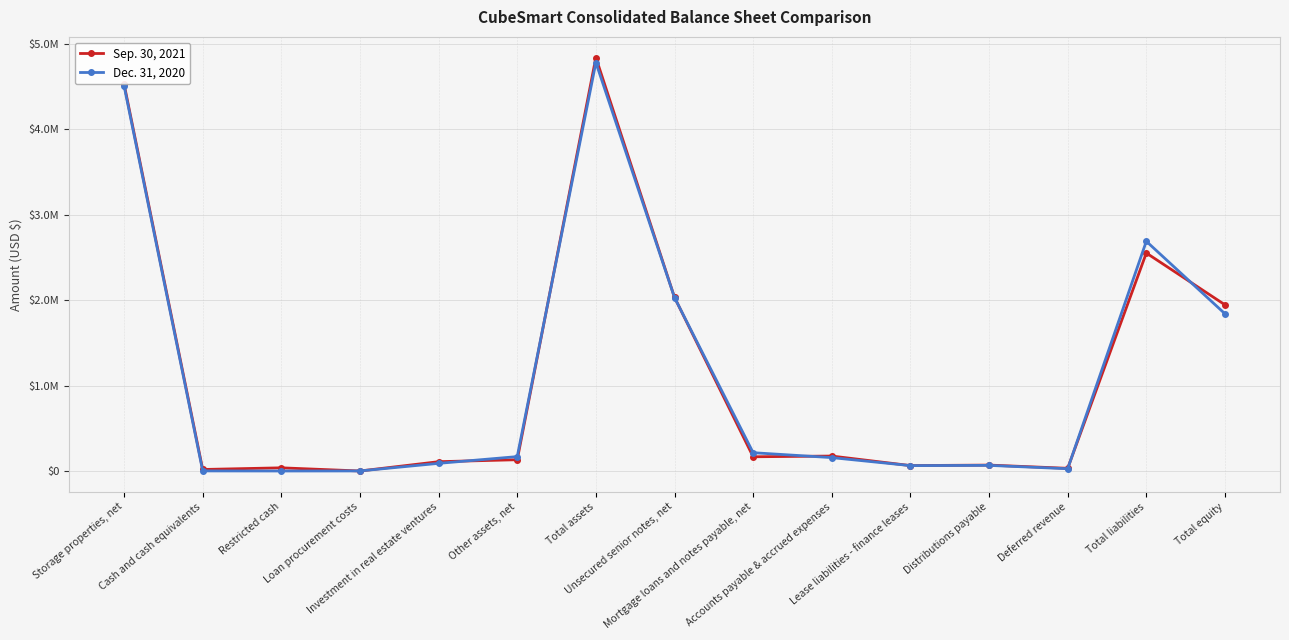

What are all the series names shown in the legend?

Sep. 30, 2021, Dec. 31, 2020